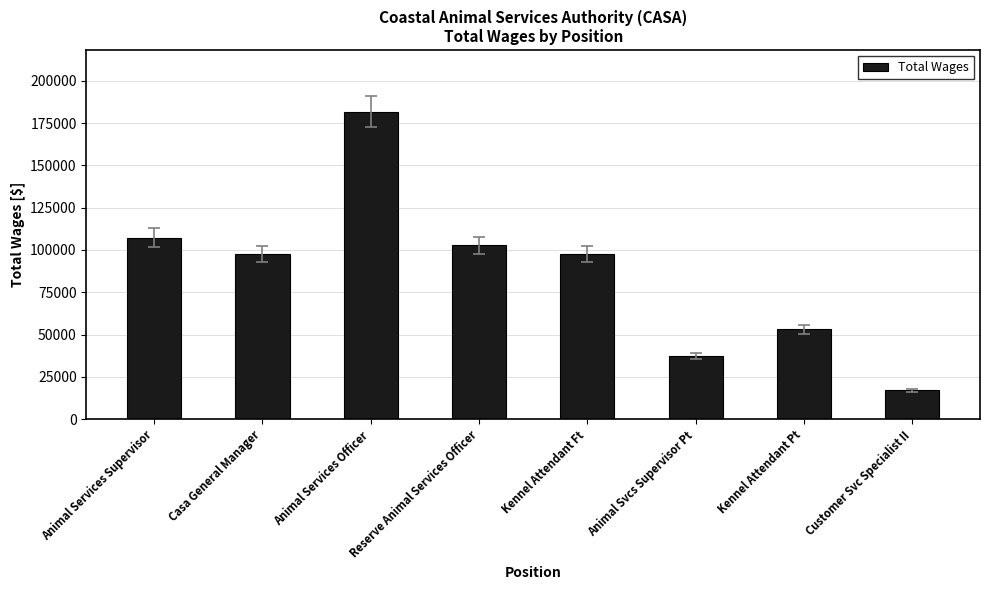

What is the approximate value at Kennel Attendant Pt?

53086